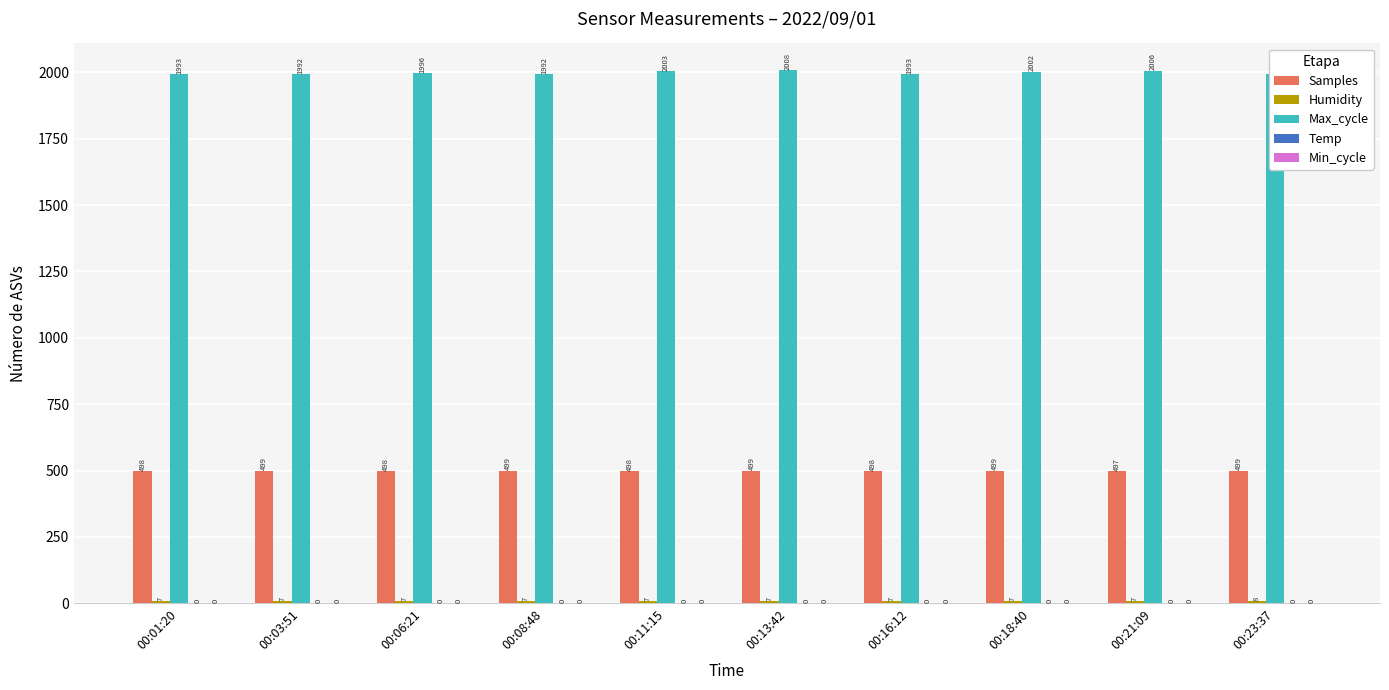

Are the bars horizontal?

No